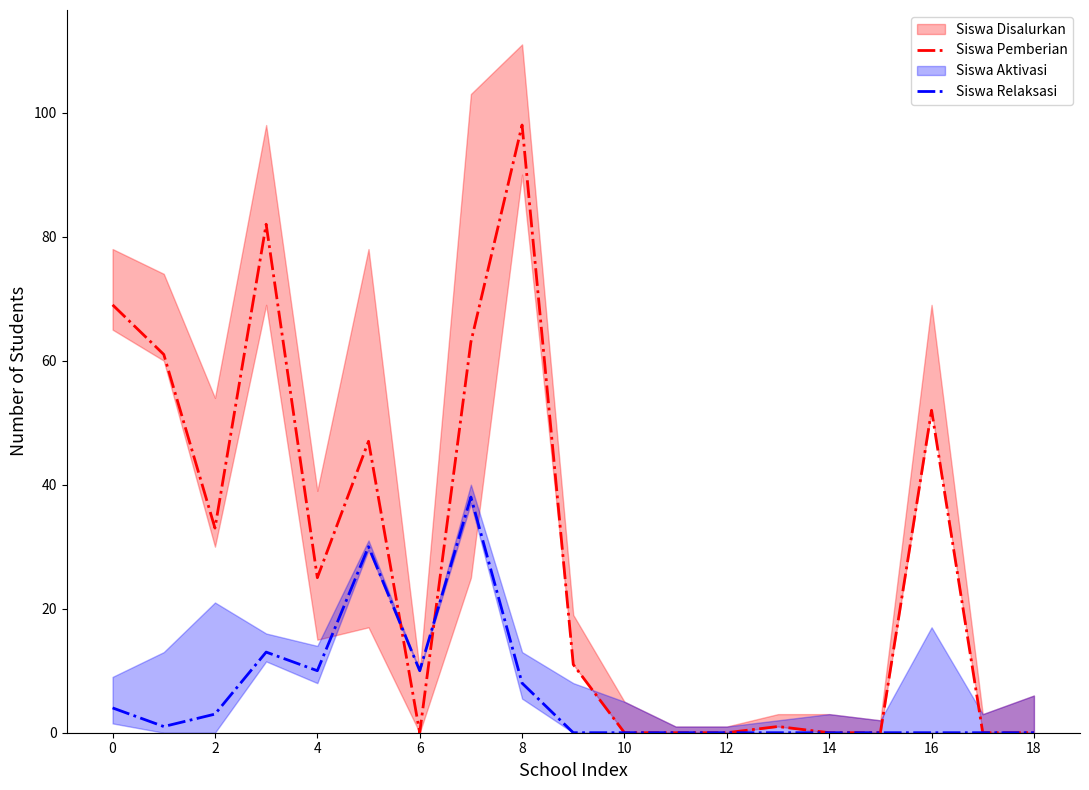

What is the maximum value for Siswa Relaksasi?

38